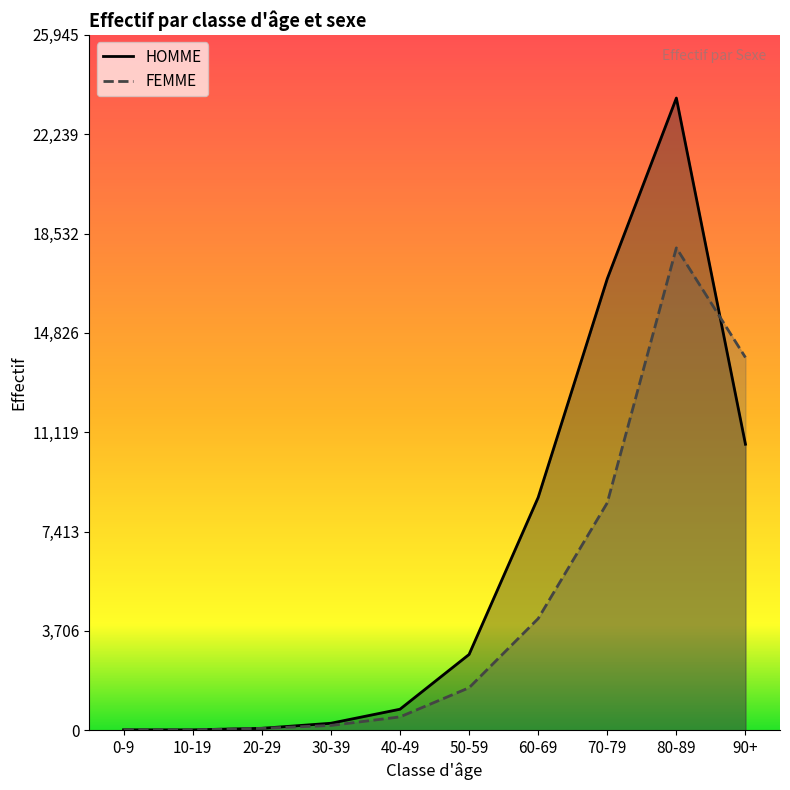

At which label is FEMME closest to 9004?

70-79